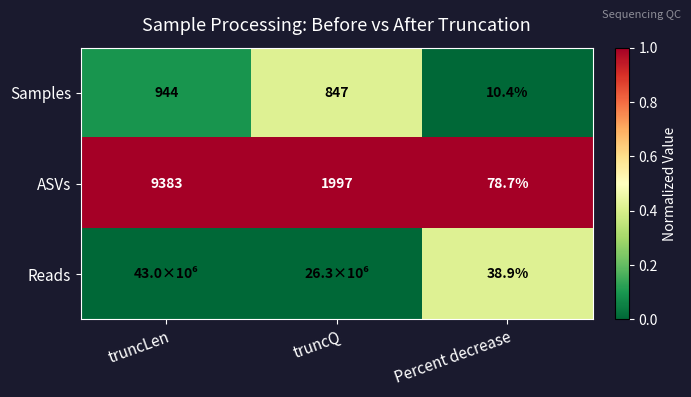

At how many categories does at least one series exceed 0?

3